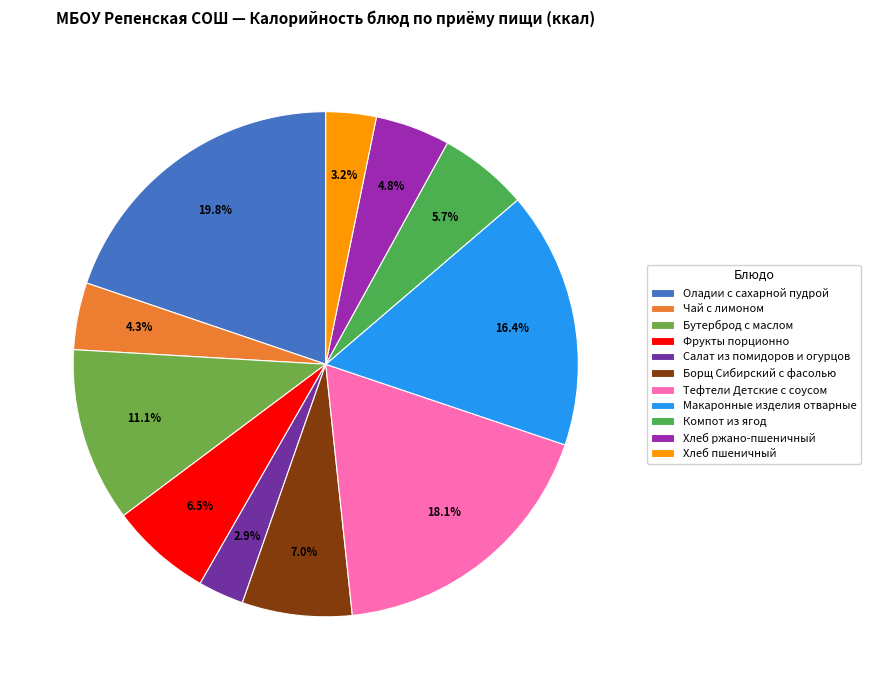

To the nearest percent, what is the combined percentage of Фрукты порционно and Борщ Сибирский с фасолью?

14%